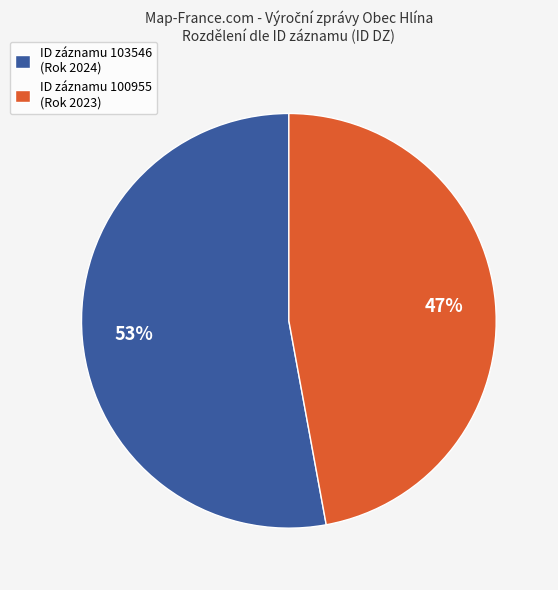

Combined, do ID záznamu 100955 (Rok 2023) and ID záznamu 103546 (Rok 2024) account for over 50%?

Yes